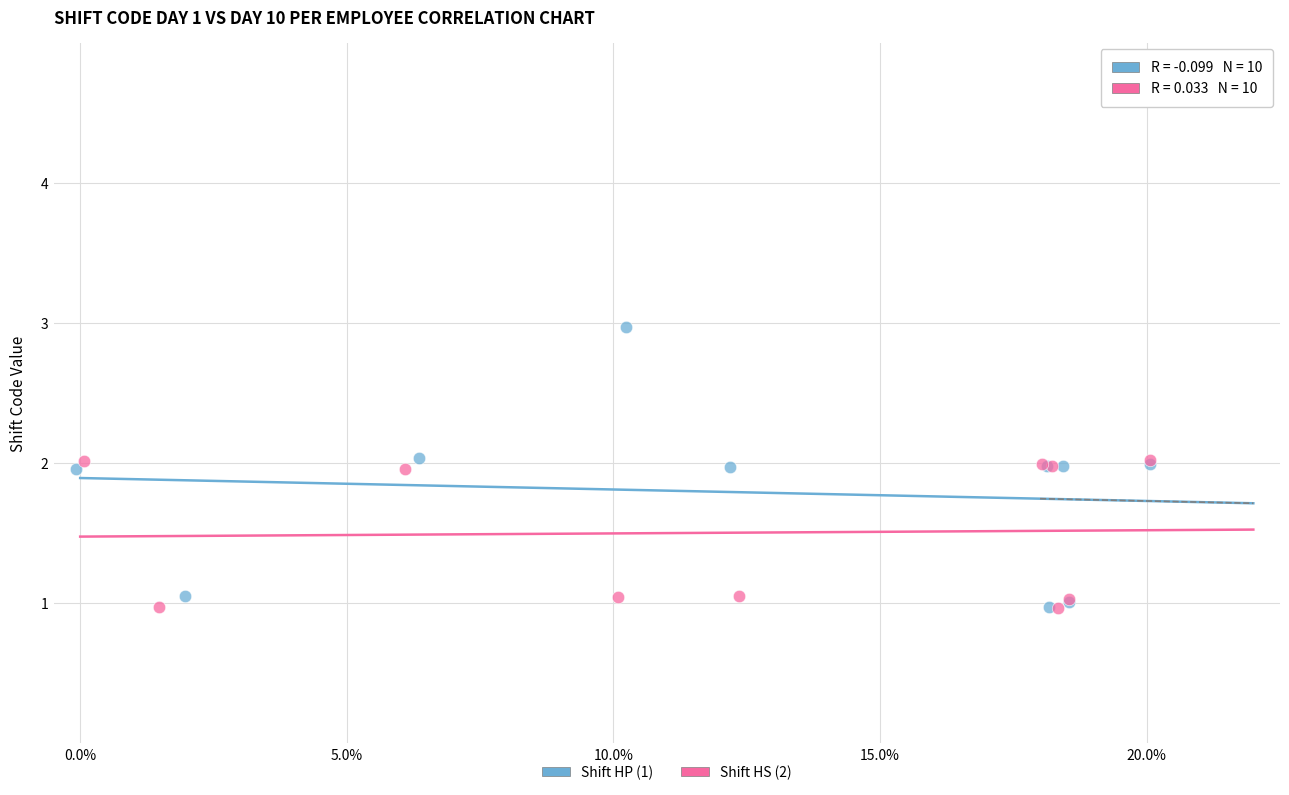

Which series has the largest Y range (max minus min)?

Shift HP (1)